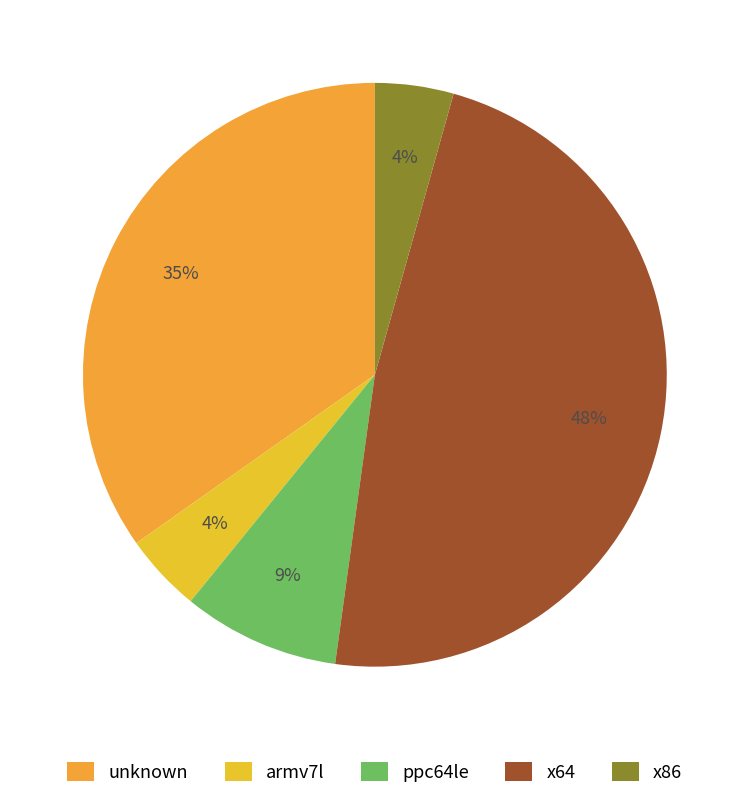

Which category has the smallest portion of the pie?

armv7l